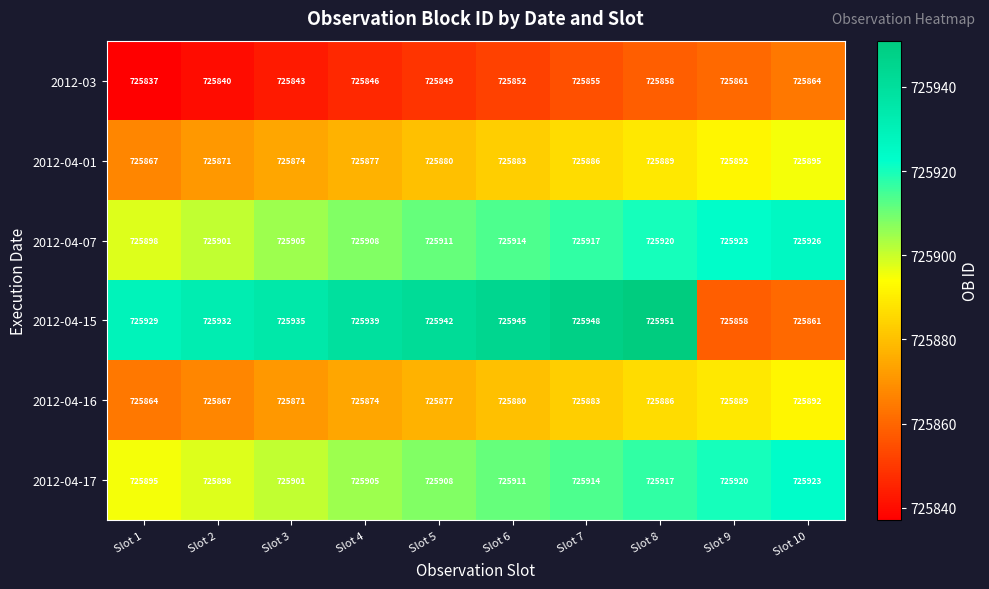

What is the average value of the 2012-04-01 series?

725881